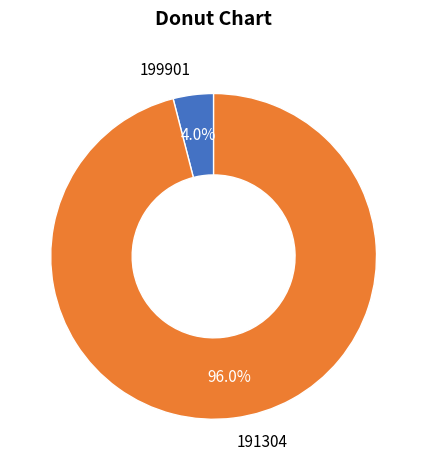

Which has a higher value, 199901 or 191304?

191304